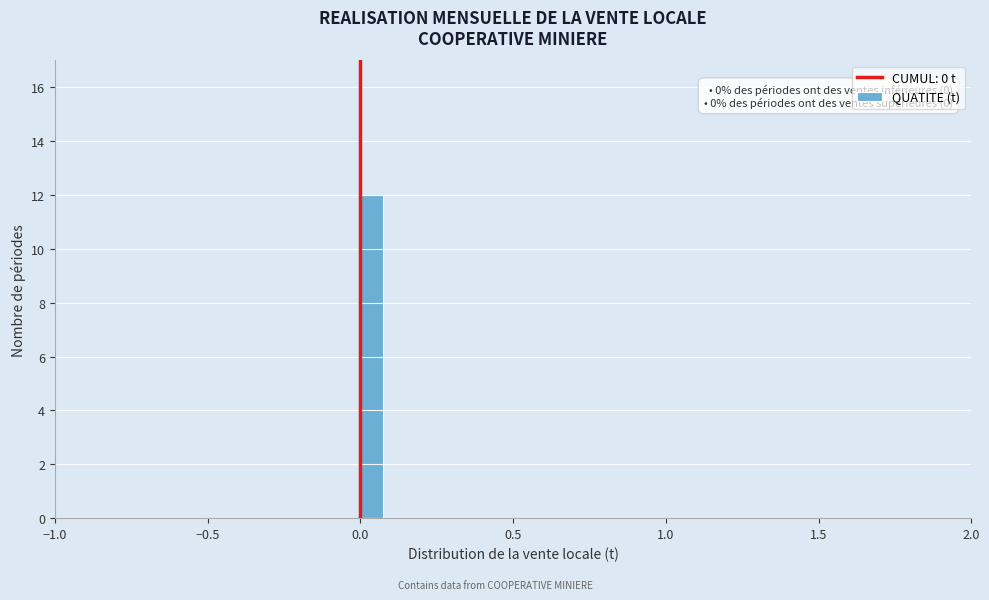

Around what value on the x-axis is the tallest bar? Give the approximate position of its centre, as read against the axis.

0.05